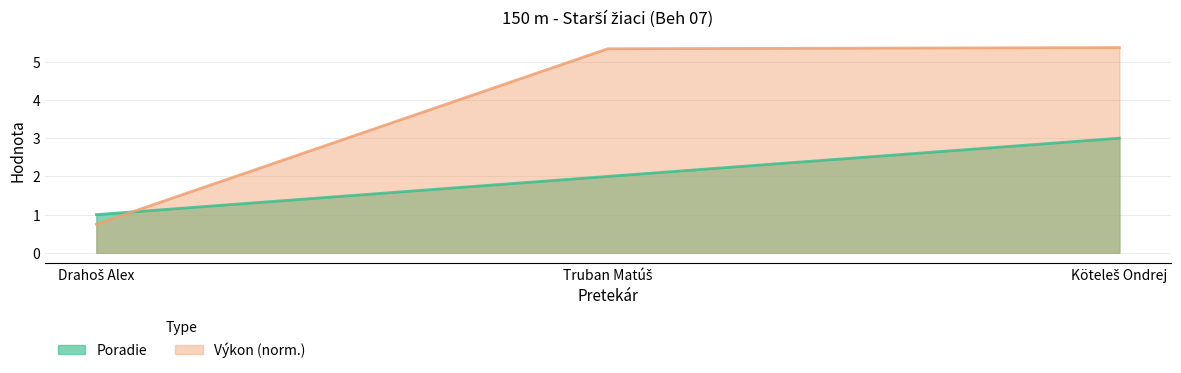

What is the difference between the second highest and minimum values in the Výkon series?

4.6